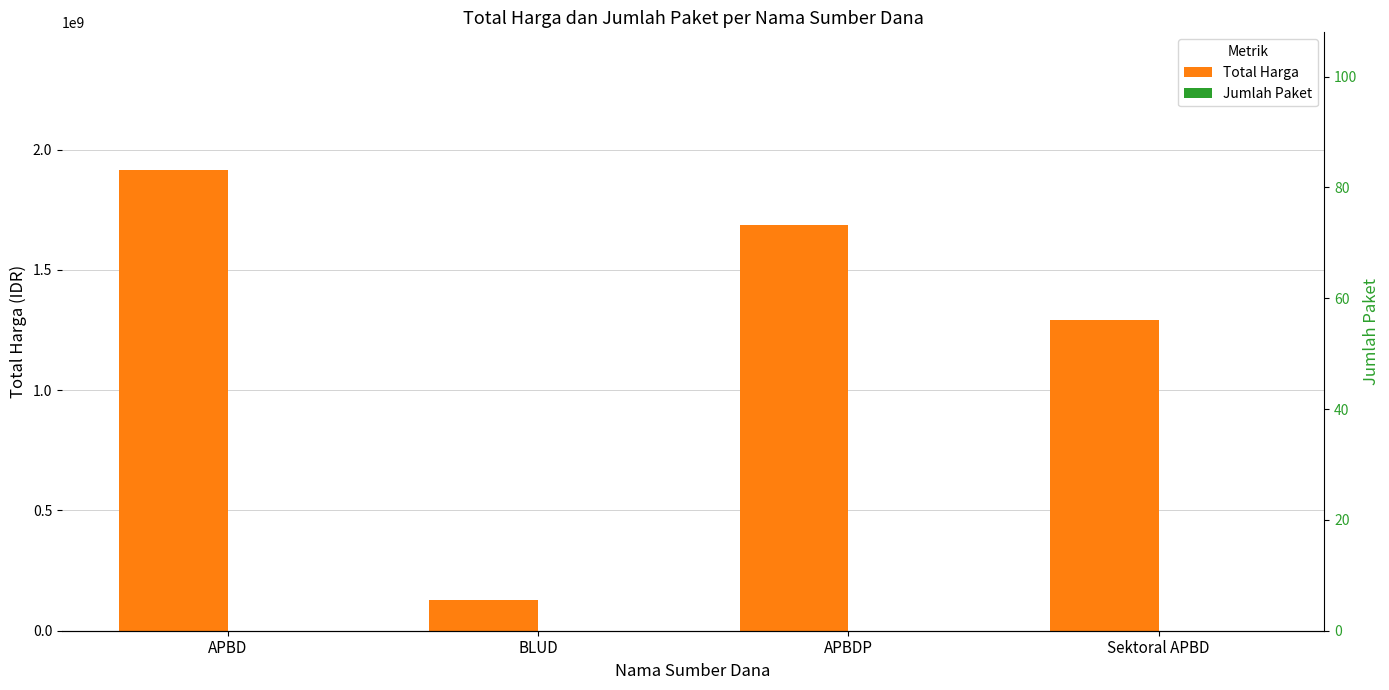

List the series in order of their overall mean, highest first.

Total Harga, Jumlah Paket